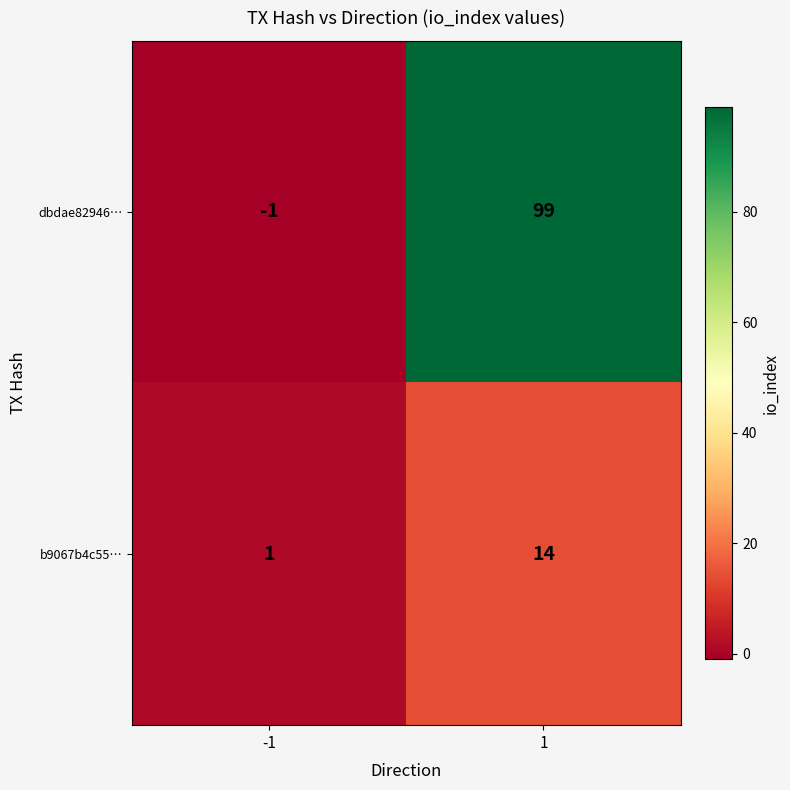

The value of b9067b4c55… at 1 is 4. True or false?

False